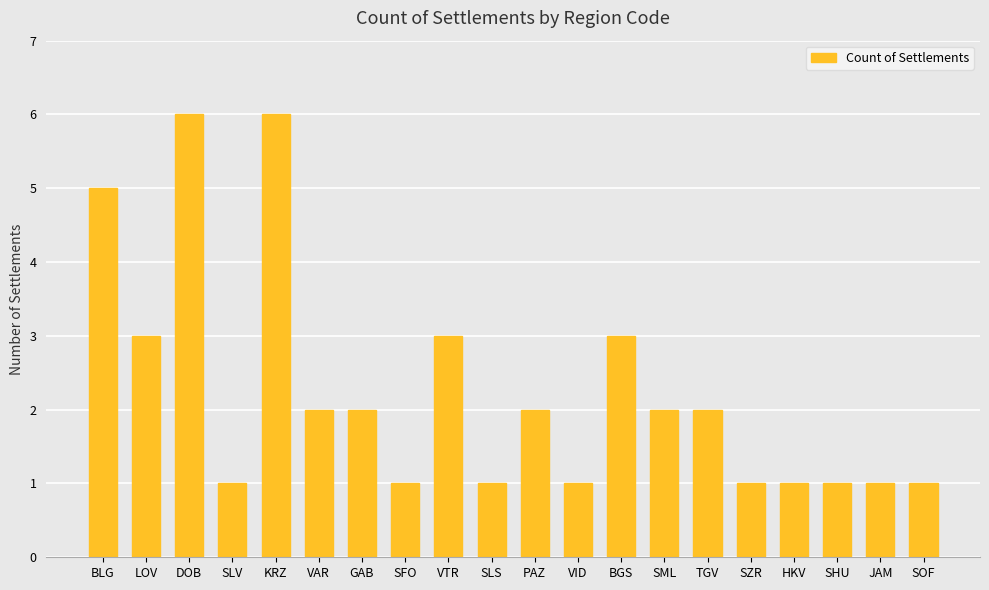

Is it true that the value at VID is 2?

False